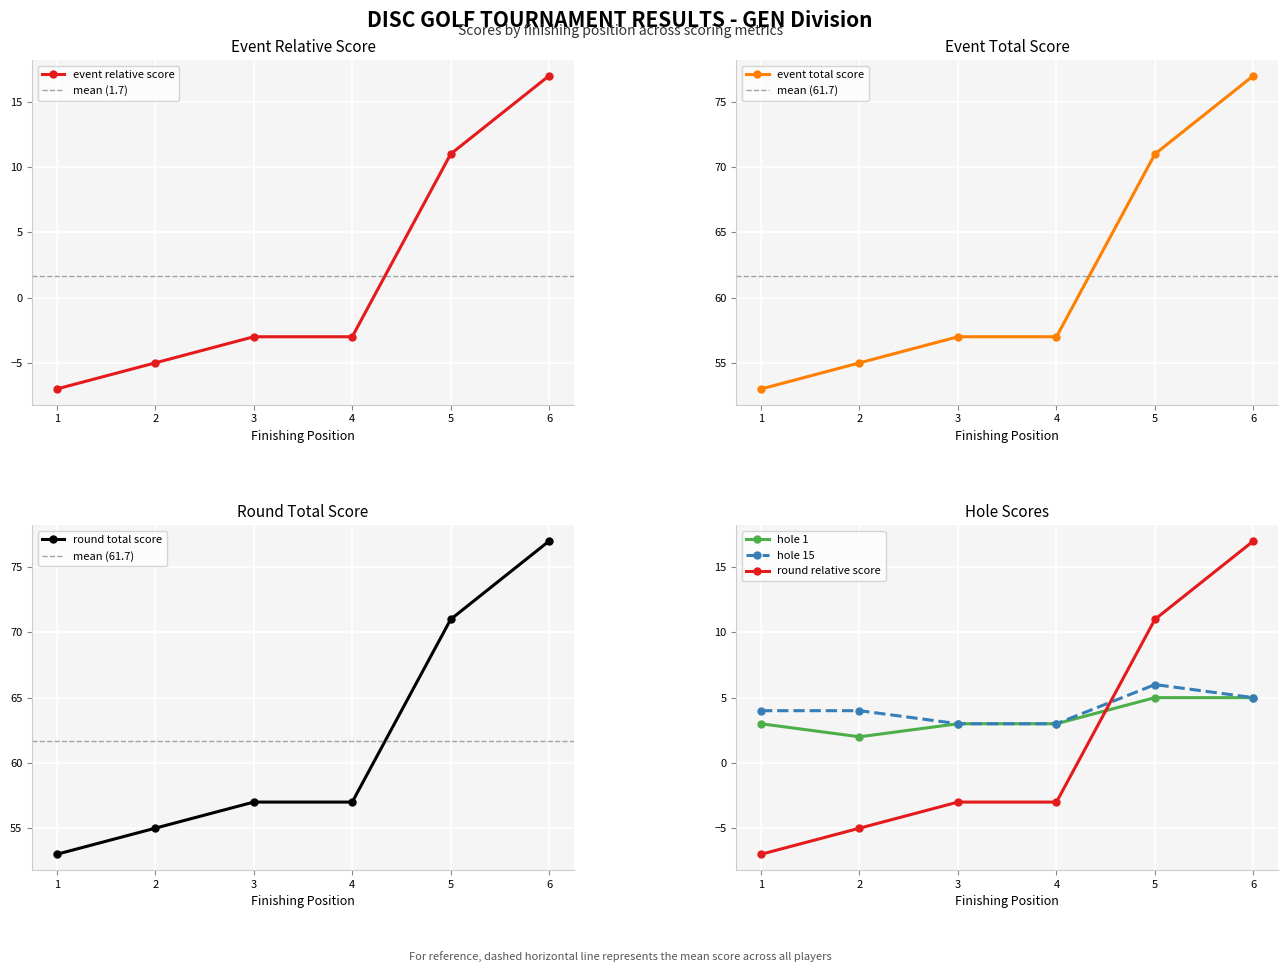

What is the difference between the second highest and minimum values in the hole_15 series?

2